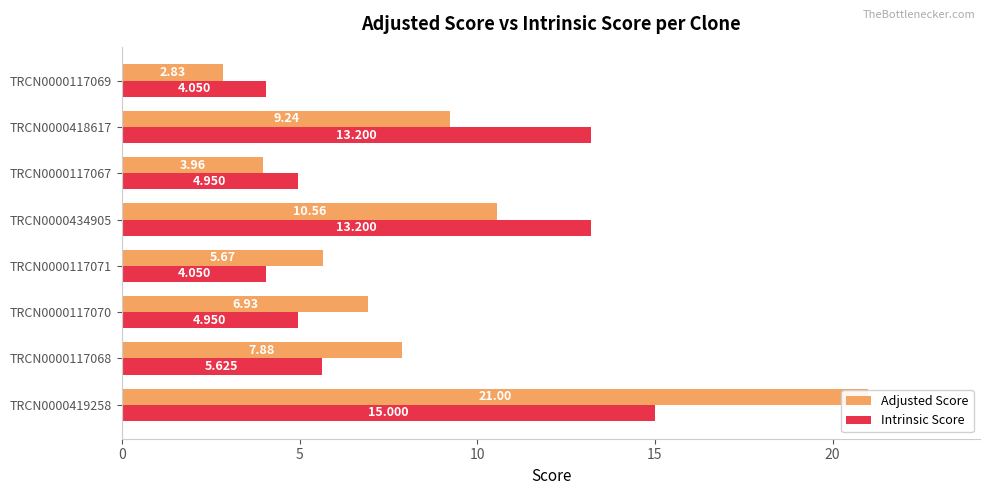

How many series are shown in this chart?

2